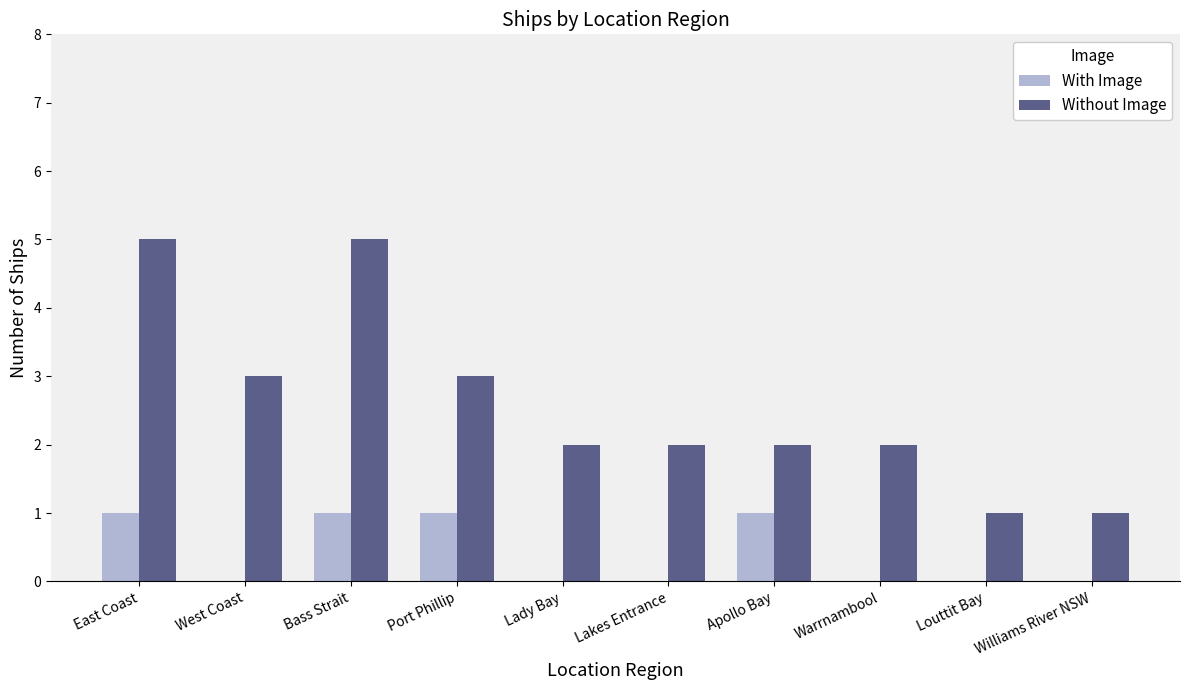

What is the spread (max minus min) of values at Lady Bay?

2